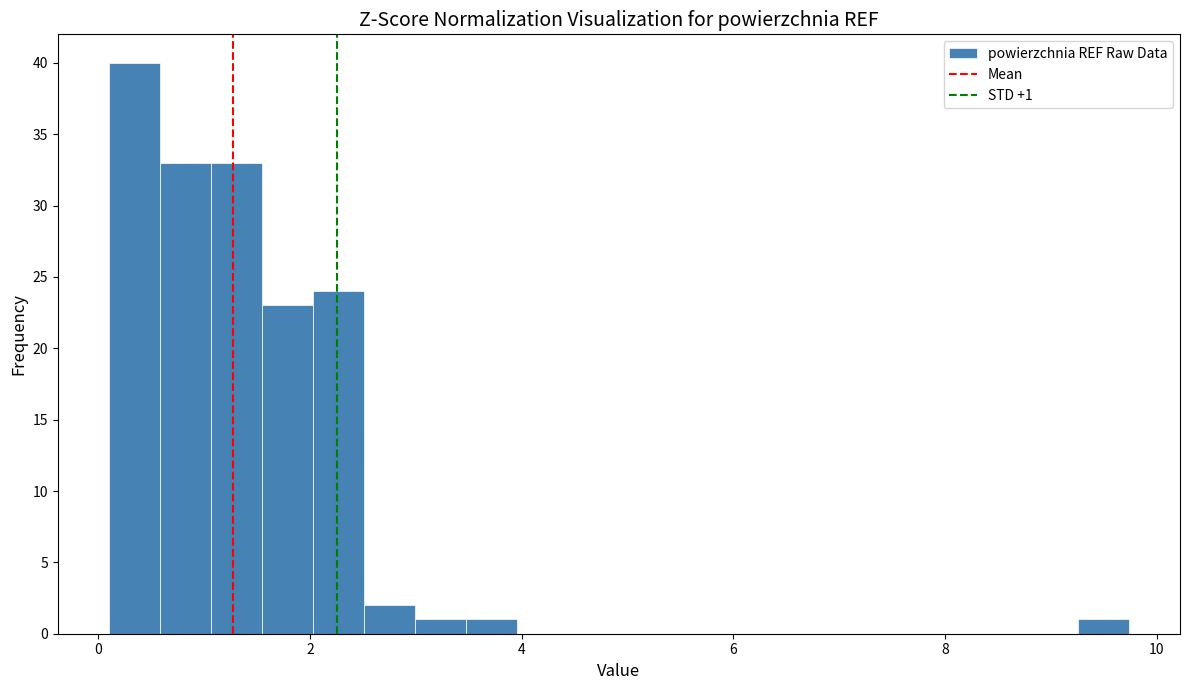

Around what value on the x-axis is the tallest bar? Give the approximate position of its centre, as read against the axis.

0.4